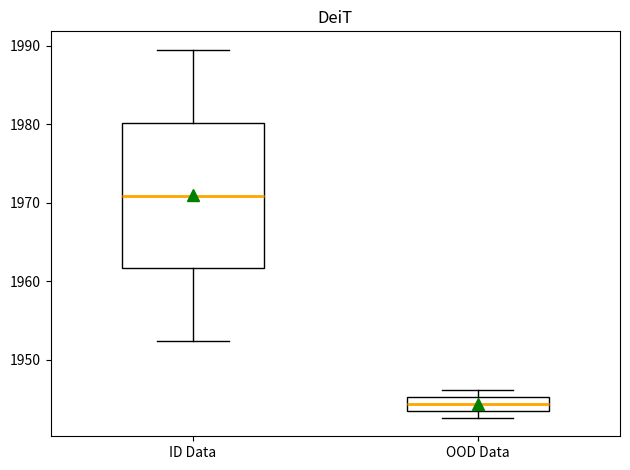

Reading left to right, read every box against the y-axis: the position of its median line, the range the box covers, and the ends of its whiskers. The values are not printed on the chart, so give them approximately, as read against the axis.

ID Data: median 1971, box 1962 to 1980, whiskers 1952 to 1990
OOD Data: median 1944 (inside the box), box 1944 to 1945, whiskers 1943 to 1946